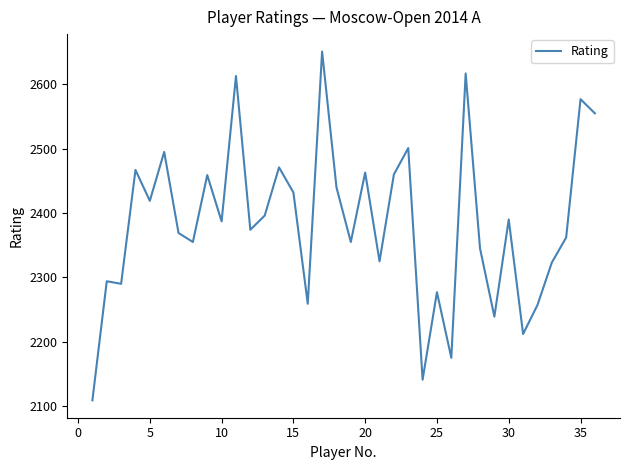

What is the minimum value shown in the chart?

2109